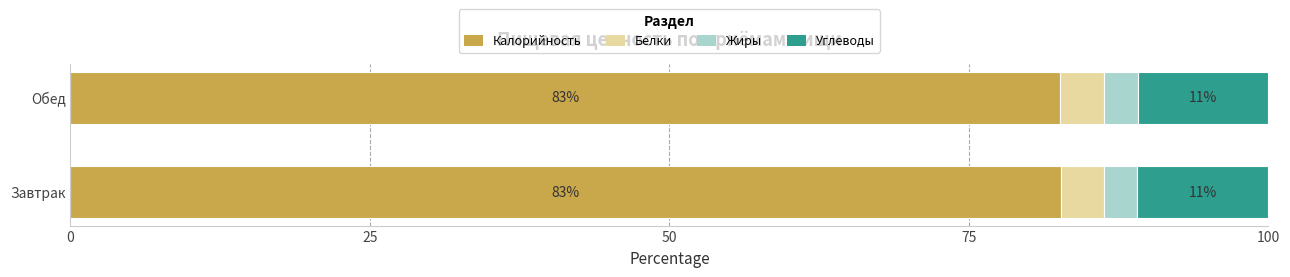

Where is Калорийность nearest to the value 82?

Обед